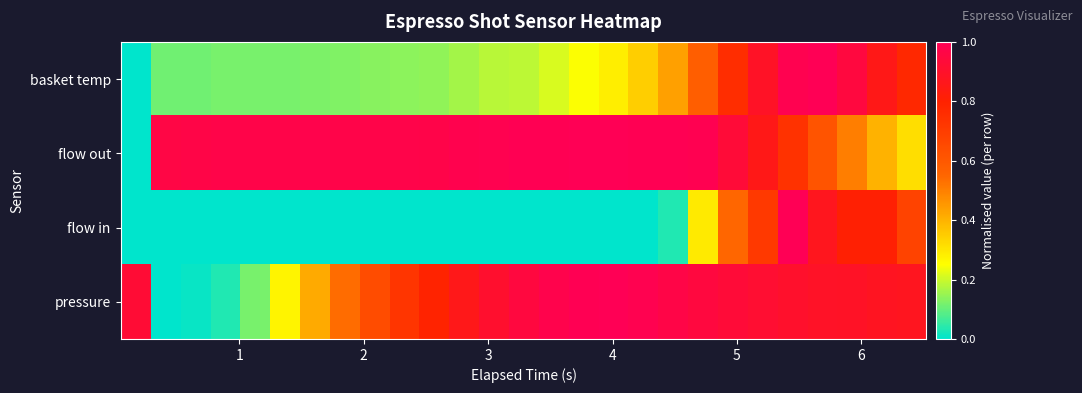

Reading left to right, what are all the values shown in this chart?

basket temp: 0.0	0.1	0.1	0.1	0.1	0.1	0.1	0.1	0.1	0.1	0.1	0.2	0.2	0.2	0.2	0.2	0.3	0.3	0.4	0.6	0.8	0.9	1.0	1.0	0.9	0.9	0.8
flow out: 0.0	1.0	1.0	1.0	1.0	1.0	1.0	1.0	1.0	1.0	1.0	1.0	1.0	1.0	1.0	1.0	1.0	1.0	1.0	1.0	0.9	0.9	0.7	0.6	0.5	0.4	0.3
flow in: 0.0	0.0	0.0	0.0	0.0	0.0	0.0	0.0	0.0	0.0	0.0	0.0	0.0	0.0	0.0	0.0	0.0	0.0	0.0	0.3	0.5	0.7	1.0	0.9	0.8	0.8	0.7
pressure: 0.9	0.0	0.0	0.0	0.1	0.3	0.4	0.5	0.6	0.7	0.8	0.9	0.9	0.9	1.0	1.0	1.0	1.0	1.0	0.9	0.9	0.9	0.9	0.9	0.9	0.9	0.9